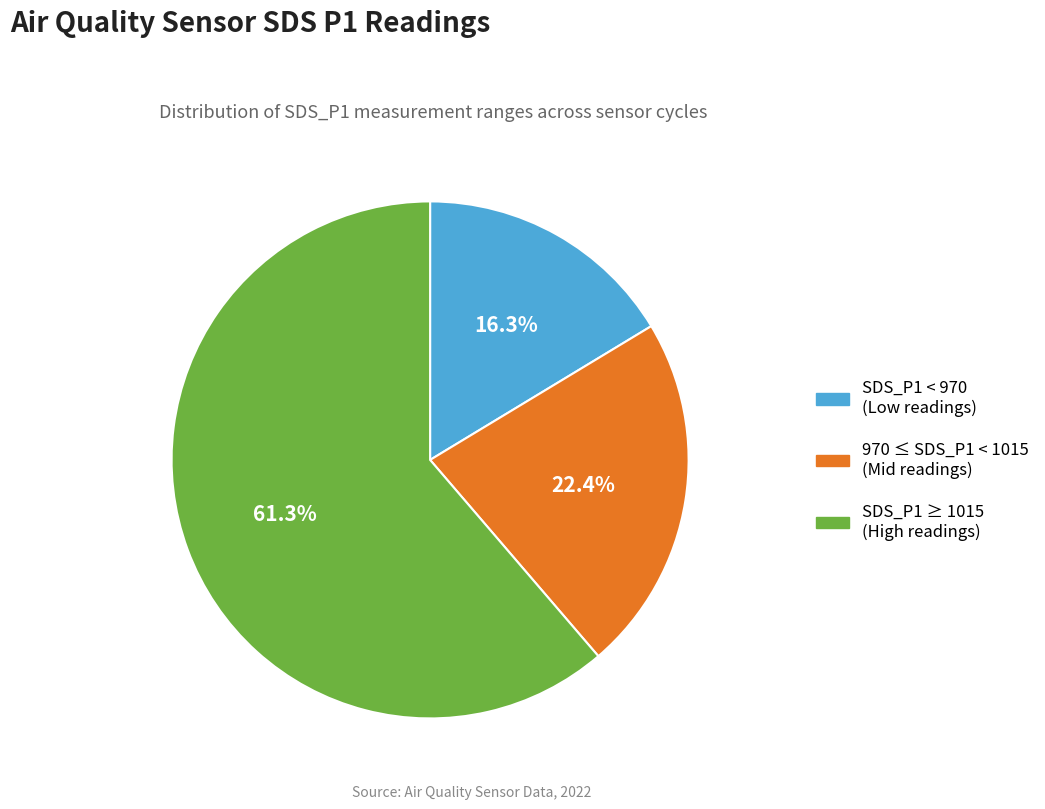

Is there a majority slice in this chart?

Yes